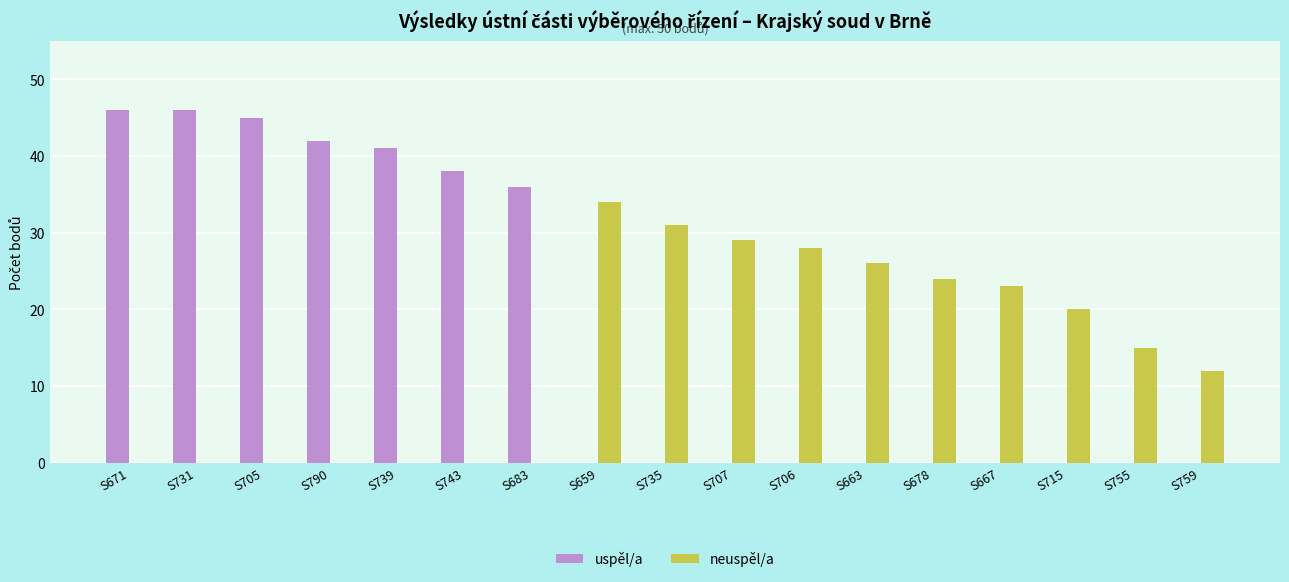

Reading right to left, transcribe all the data shown in this chart.

uspěl/a: 0	0	0	0	0	0	0	0	0	0	36	38	41	42	45	46	46
neuspěl/a: 12	15	20	23	24	26	28	29	31	34	0	0	0	0	0	0	0